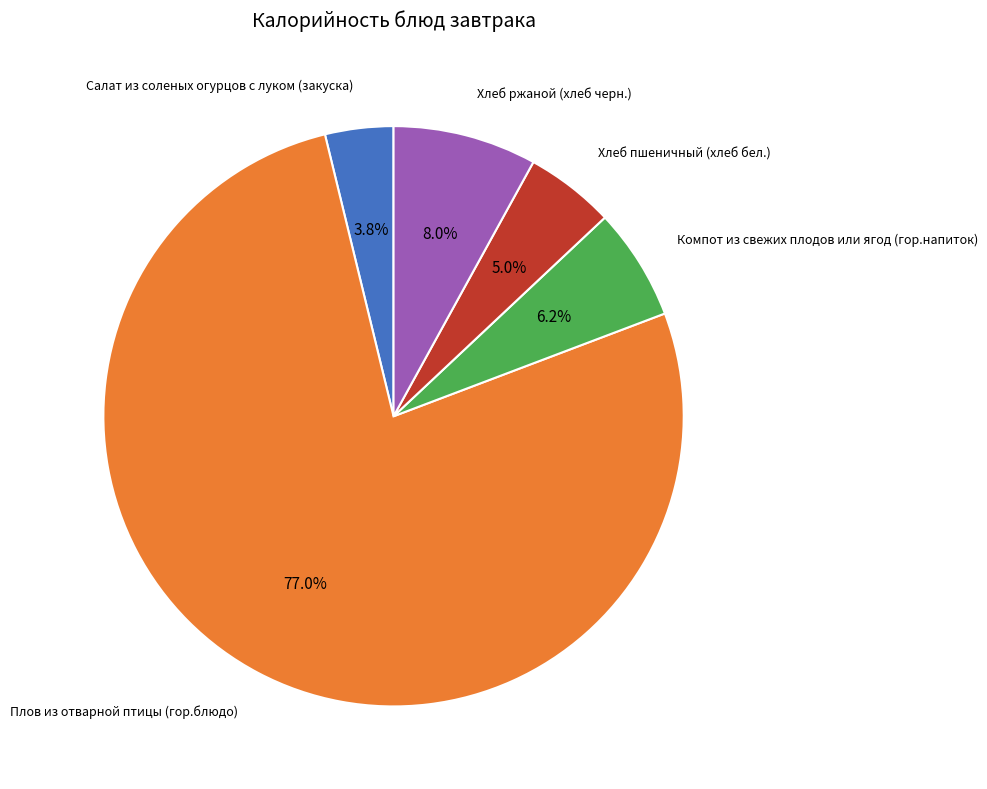

Is there any slice that represents more than half of the pie?

Yes